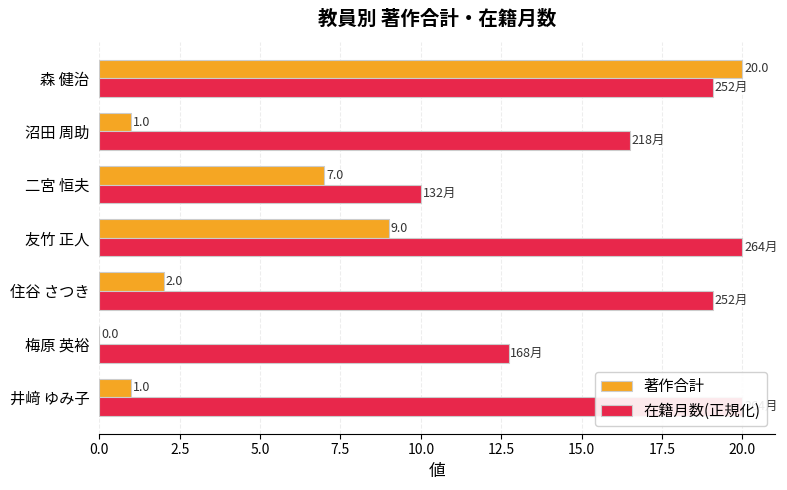

The value of 在籍月数(正規化) at 梅原 英裕 is 8.9. True or false?

False